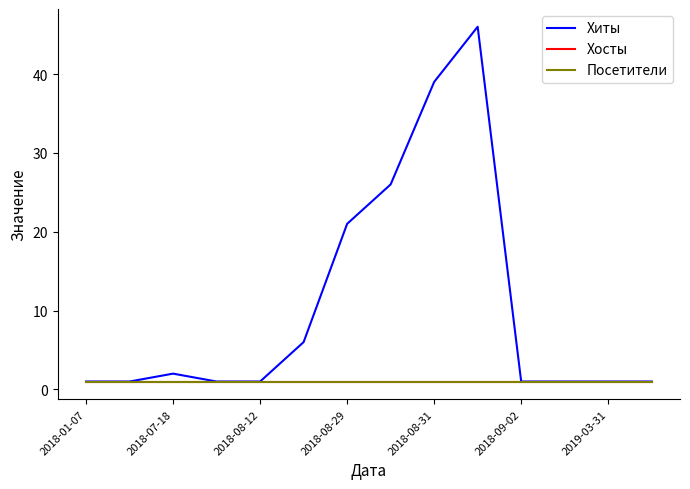

True or false: Хиты and Хосты intersect in this chart.

False